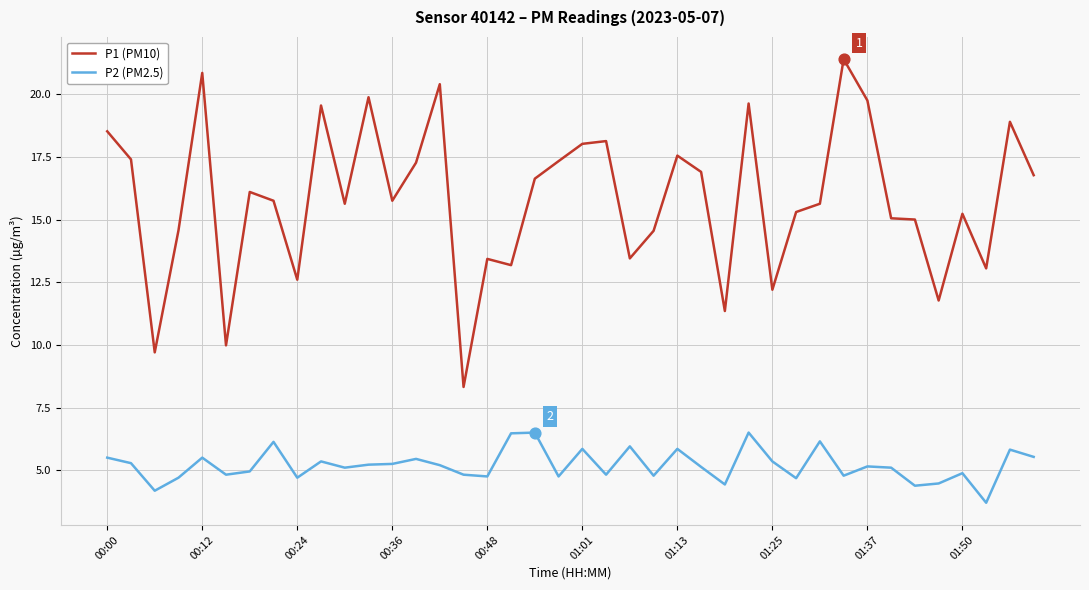

What are all the series names shown in the legend?

P1 (PM10), P2 (PM2.5)